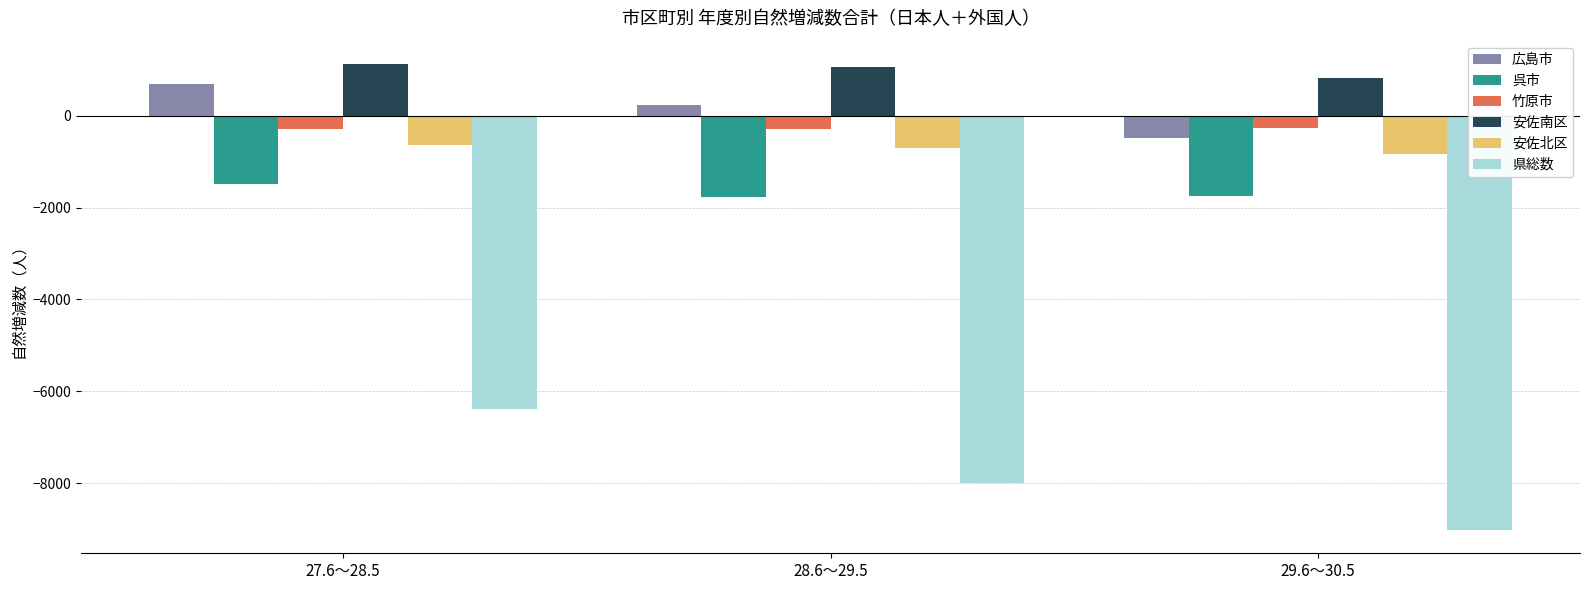

Which series has the widest spread of values?

県総数